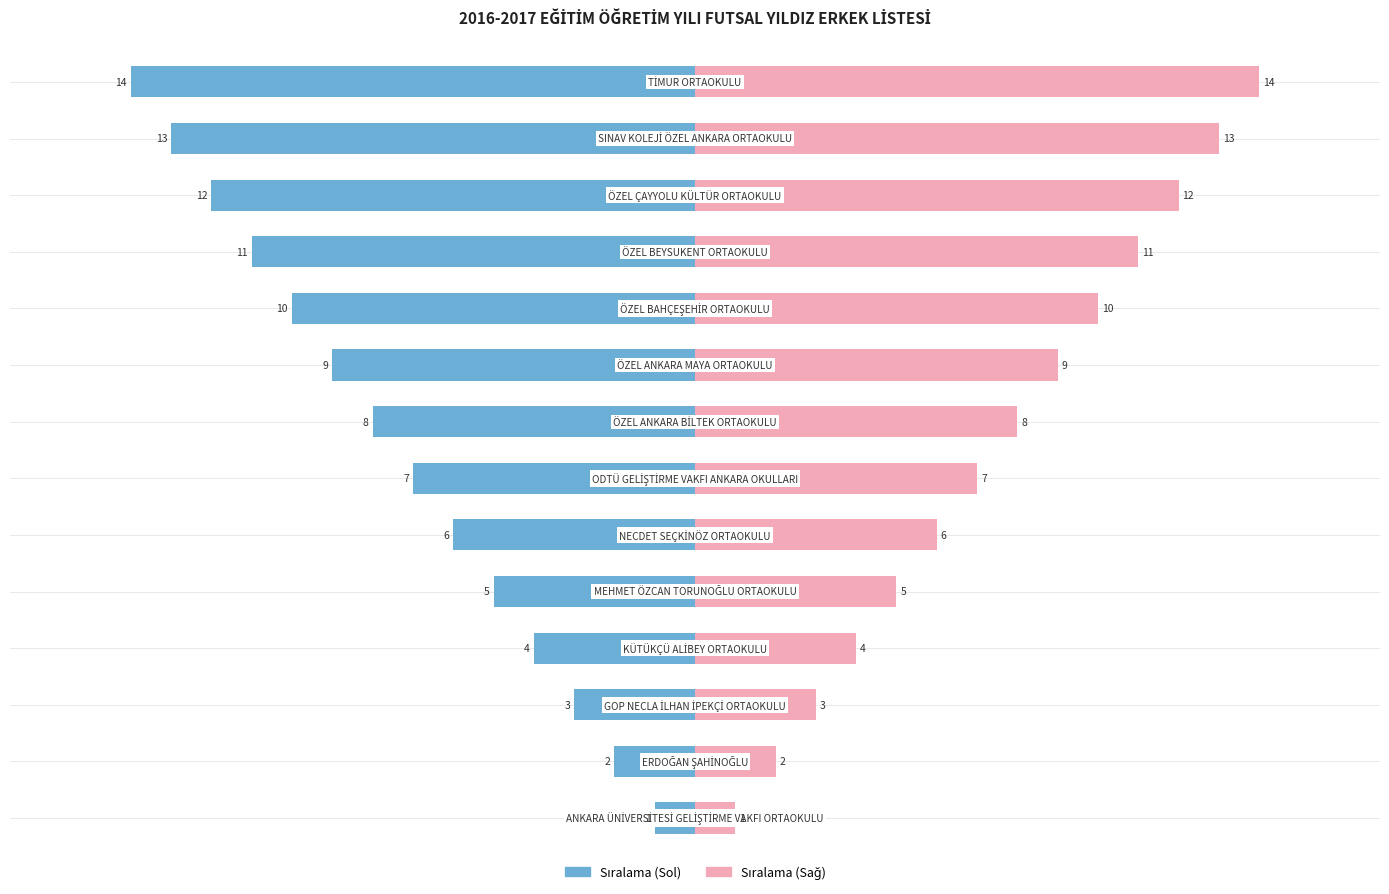

How many values in the Sıralama (Sağ) series are below 8?

7